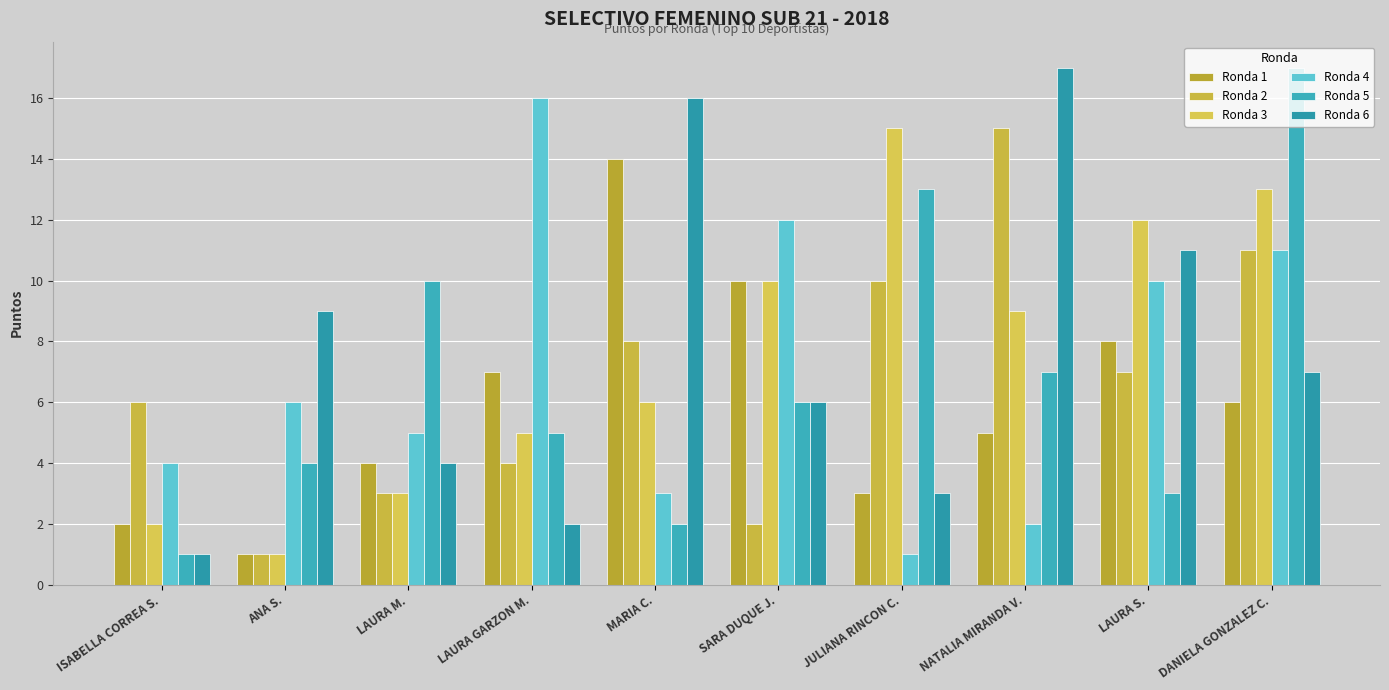

Rank the series at LAURA GARZON M. from highest to lowest value.

Ronda 4, Ronda 1, Ronda 3, Ronda 5, Ronda 2, Ronda 6